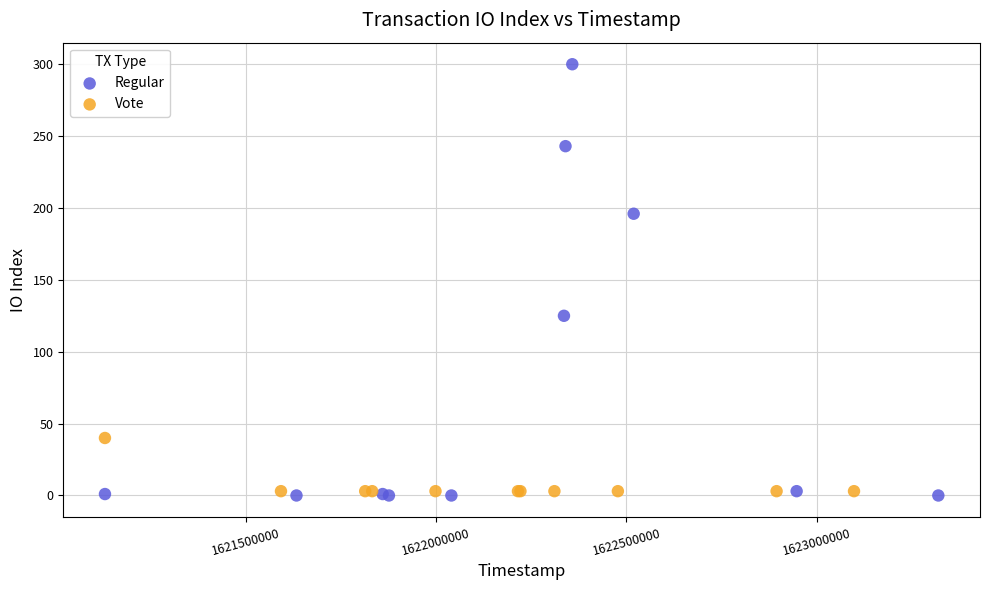

Which series has the largest Y range (max minus min)?

Regular